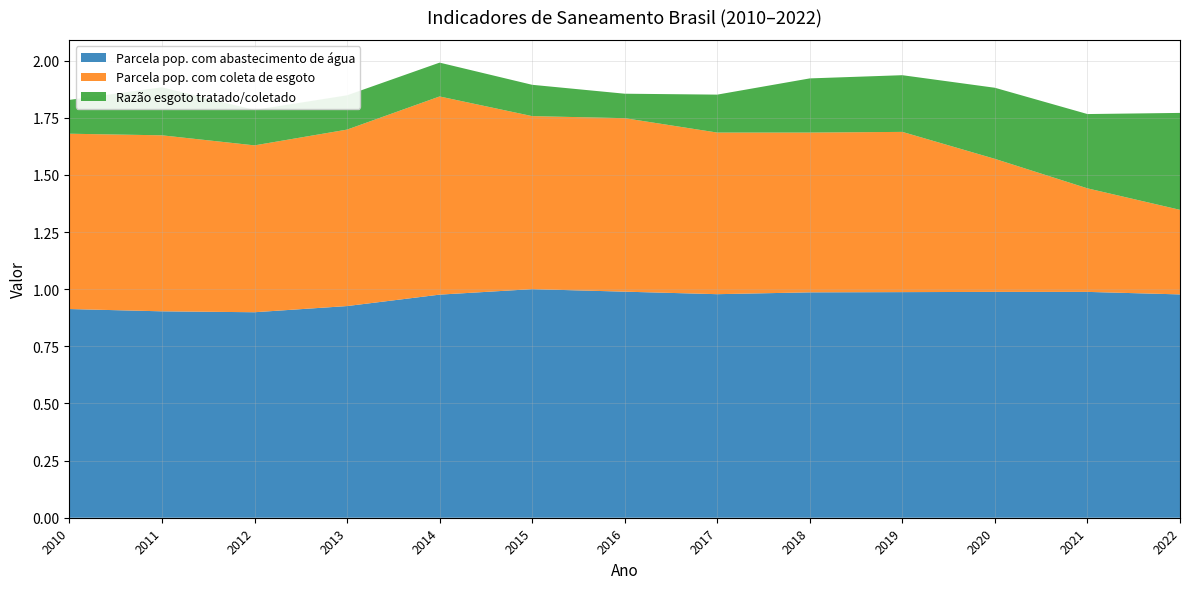

Reading left to right, what are all the values shown in this chart?

Parcela pop. com abastecimento de água: 0.9	0.9	0.9	0.9	1.0	1.0	1.0	1.0	1.0	1.0	1.0	1.0	1.0
Parcela pop. com coleta de esgoto: 0.8	0.8	0.7	0.8	0.9	0.8	0.8	0.7	0.7	0.7	0.6	0.5	0.4
Razão esgoto tratado/coletado: 0.1	0.2	0.2	0.1	0.1	0.1	0.1	0.2	0.2	0.2	0.3	0.3	0.4